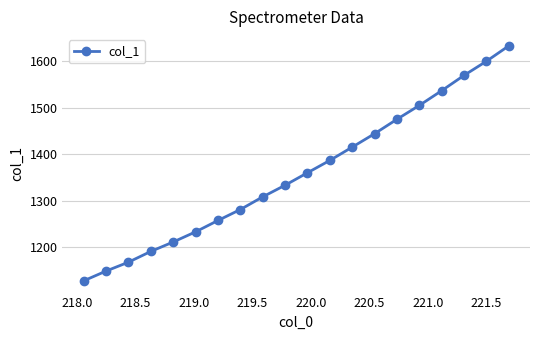

What is the value of the 3rd point from the left?

1167.8